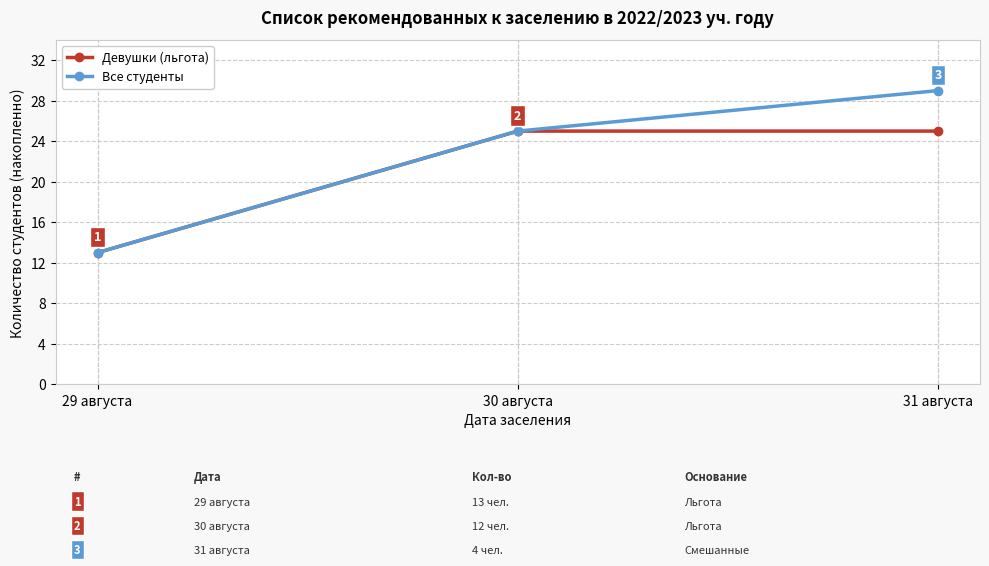

Rank the categories by Все студенты value from lowest to highest.

29 августа, 30 августа, 31 августа